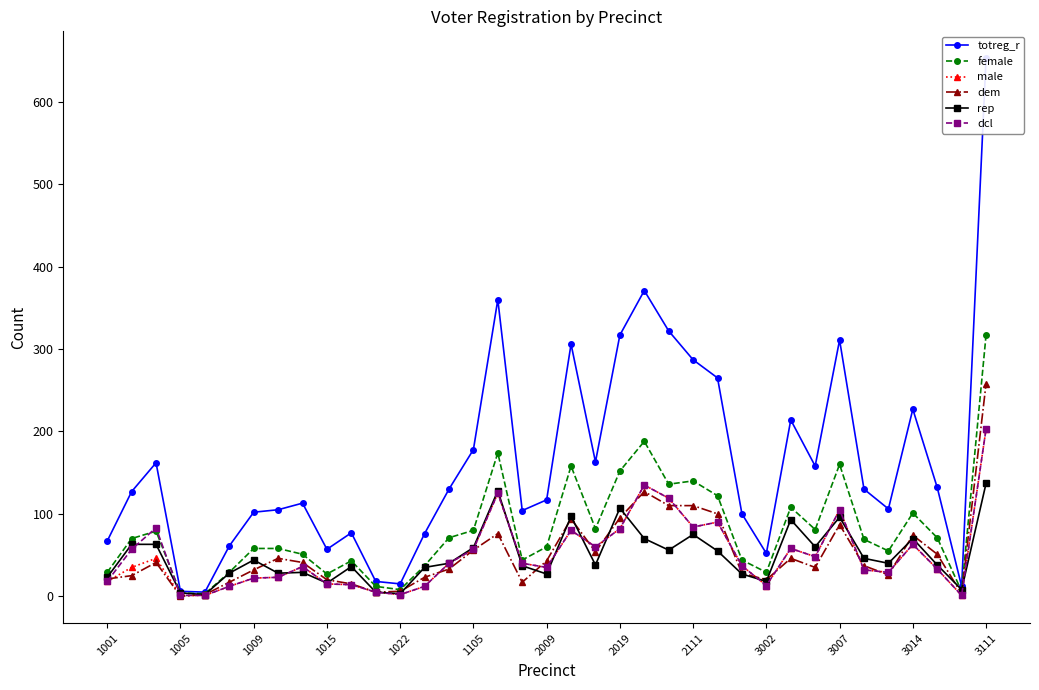

Reading left to right, list all the values displayed in this chart.

totreg_r: 67	127	162	6	5	61	102	105	113	57	77	18	15	76	130	178	360	104	117	306	163	317	371	322	287	265	100	52	214	158	311	130	106	227	132	12	653
female: 29	70	79	4	3	29	58	58	51	27	43	12	8	37	71	80	174	44	60	158	82	152	188	136	140	122	44	29	108	81	160	69	55	101	71	6	317
male: 18	35	46	1	1	12	22	23	36	15	14	5	2	12	40	57	125	40	35	80	60	82	135	119	84	90	37	13	58	48	105	32	29	63	33	1	203
dem: 21	25	41	0	2	17	32	46	41	20	15	5	6	23	33	56	76	17	43	94	54	95	127	110	110	100	28	20	46	35	87	37	26	74	51	3	258
rep: 23	63	63	4	2	28	44	28	29	16	36	5	3	35	40	59	128	37	27	97	38	107	70	56	75	55	27	18	93	60	96	46	40	70	38	8	137
dcl: 18	57	83	1	1	12	22	23	36	15	14	5	2	12	40	57	125	40	35	80	60	82	135	119	84	90	37	13	58	48	105	32	29	63	33	1	203